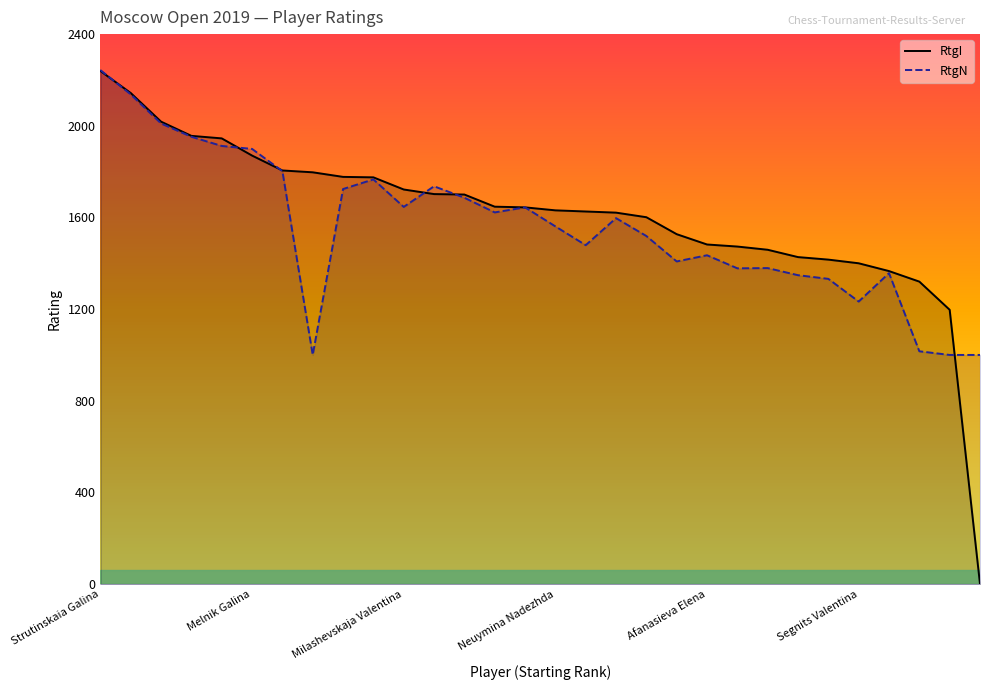

Reading left to right, transcribe all the data shown in this chart.

RtgI: 2239	2143	2018	1956	1945	1870	1805	1797	1777	1775	1722	1702	1700	1647	1644	1631	1626	1621	1601	1527	1482	1473	1459	1427	1416	1400	1366	1320	1197	0
RtgN: 2243	2137	2010	1952	1912	1899	1802	1000	1724	1766	1646	1736	1686	1622	1644	1561	1479	1597	1519	1408	1435	1378	1379	1348	1332	1233	1357	1016	1000	1000